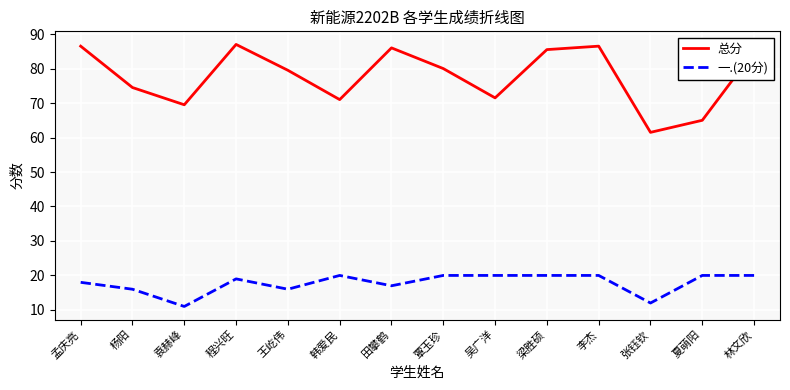

What position from the right is 吴广洋?

6